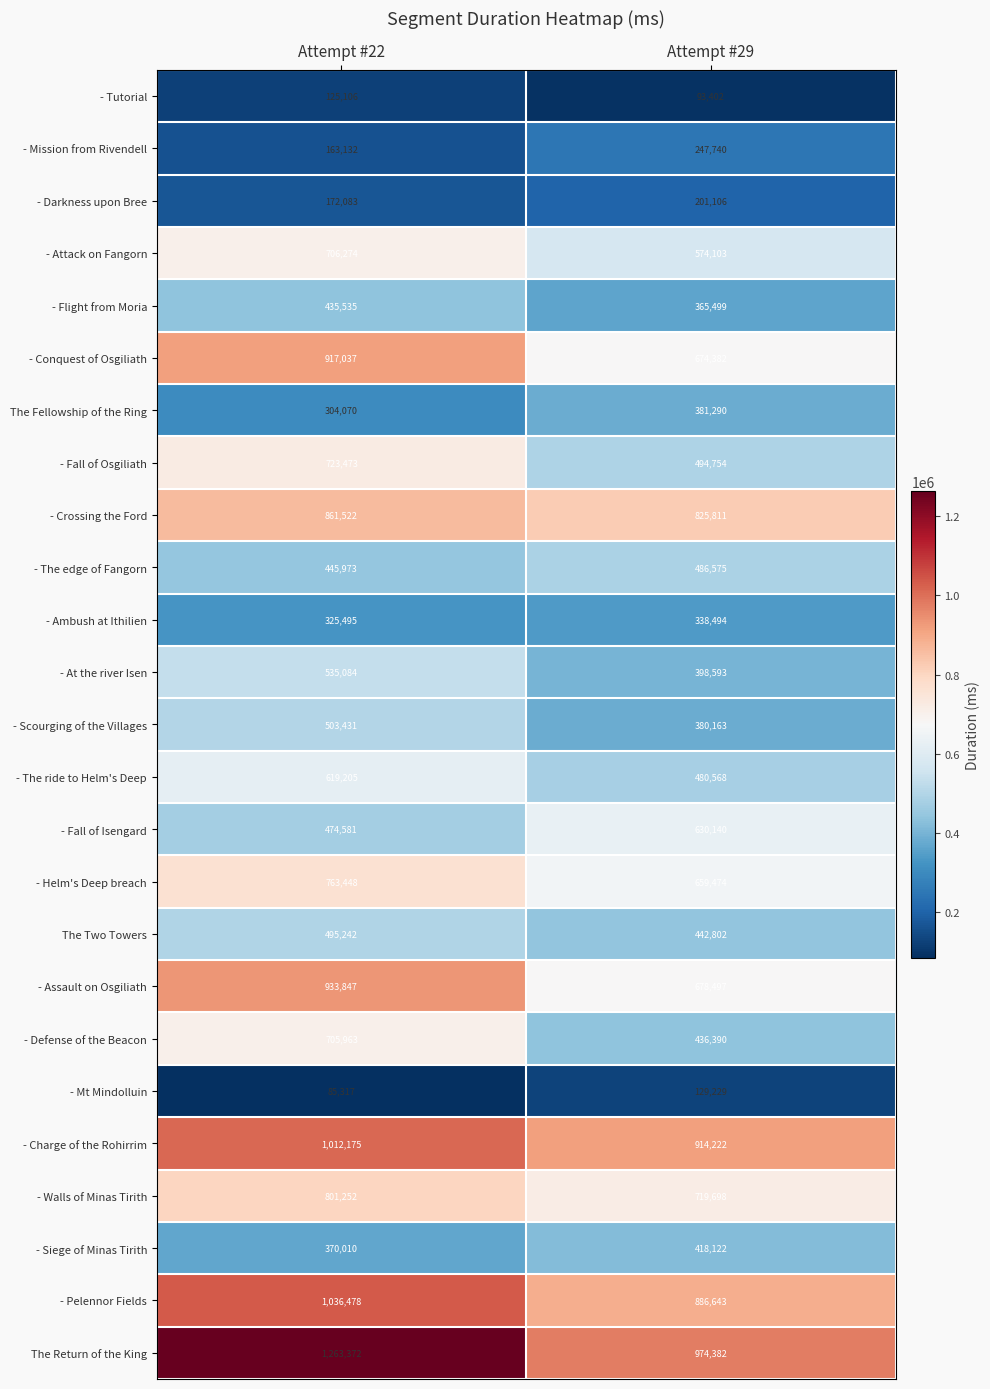

Which label corresponds to the largest value in the chart?

Attempt #22